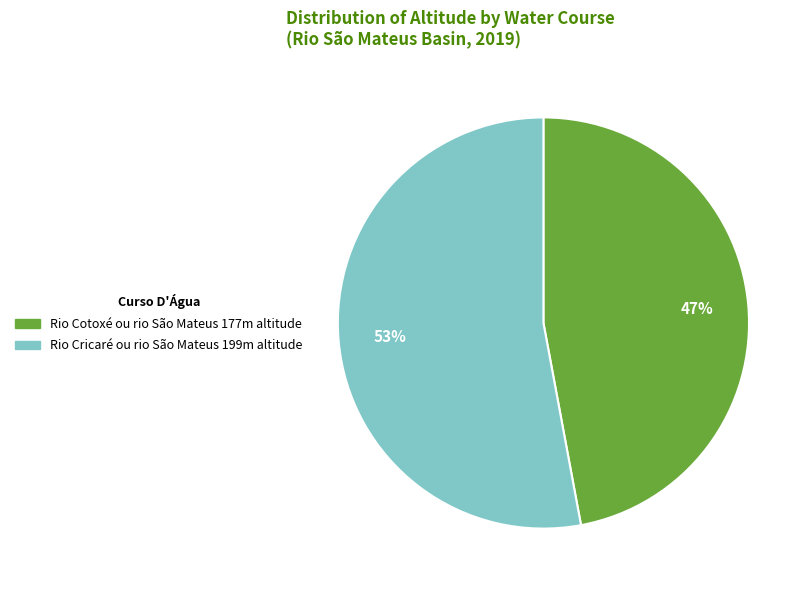

To the nearest percent, what is the difference between the largest and smallest slice percentages?

6%